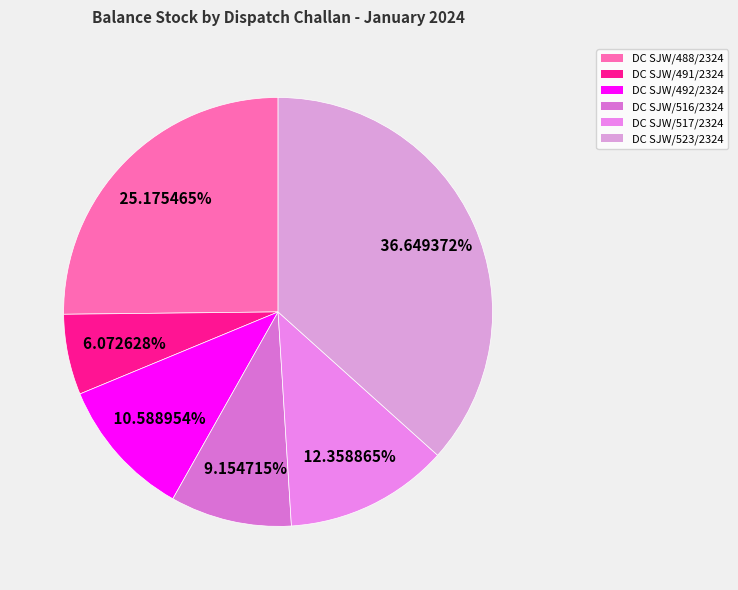

Is it true that DC SJW/488/2324 is 30% of the pie?

False